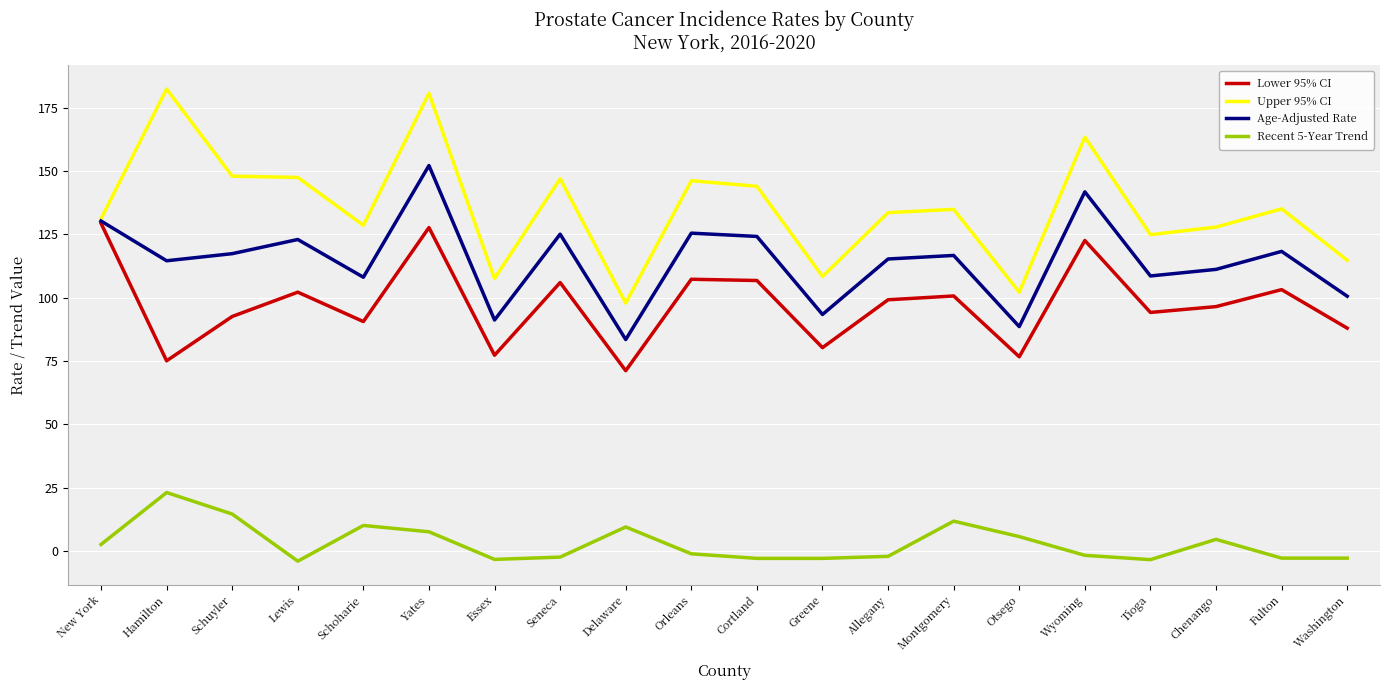

List the series in order of their peak value, lowest first.

Recent 5-Year Trend, Lower 95% CI, Age-Adjusted Rate, Upper 95% CI